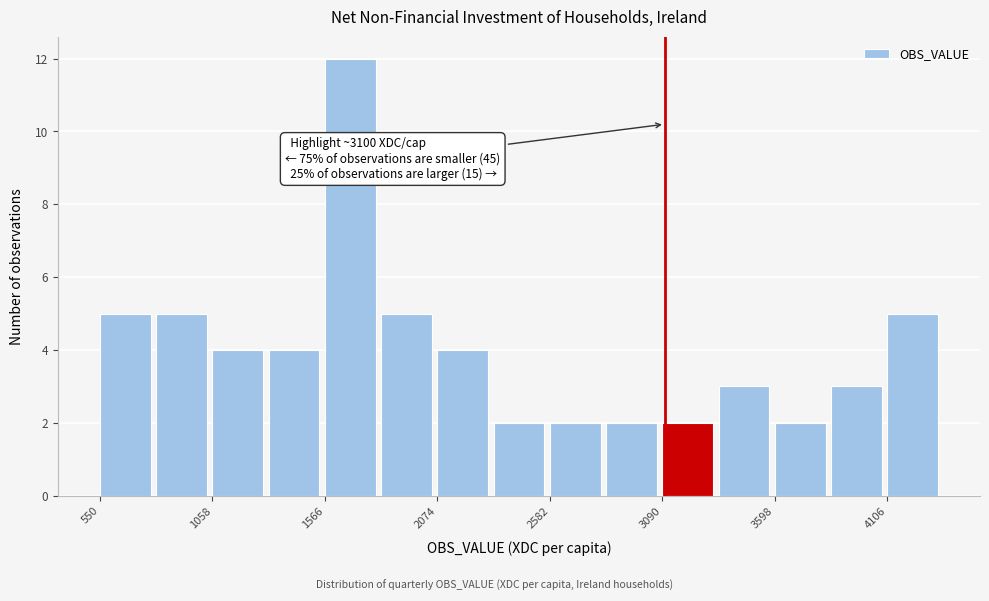

Around what value on the x-axis is the tallest bar? Give the approximate position of its centre, as read against the axis.

1700